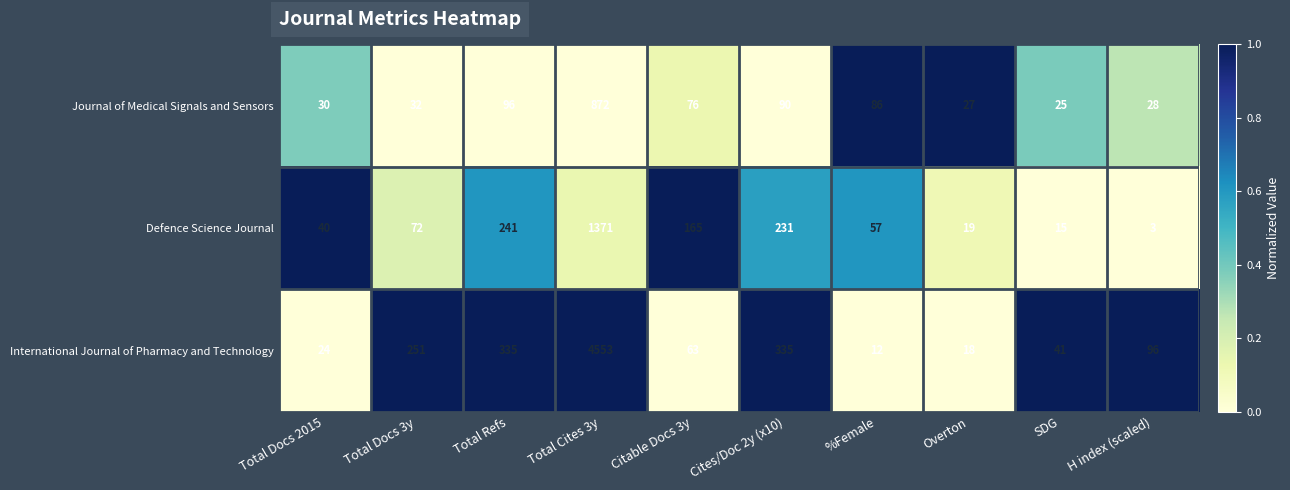

True or false: Defence Science Journal has a value of 72 at Total Docs 3y.

True